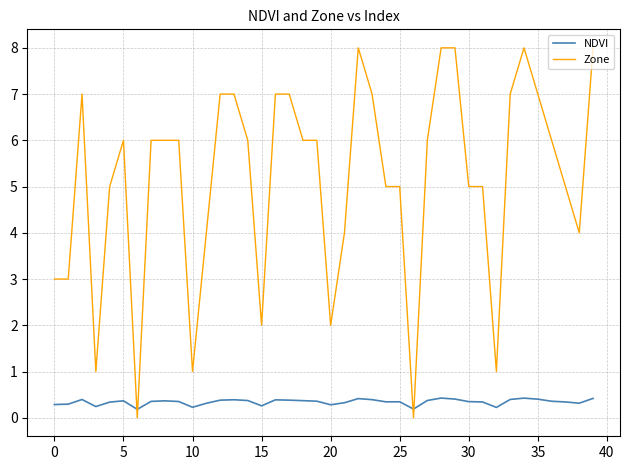

Count the Zone values in the range 4 to 7.

26